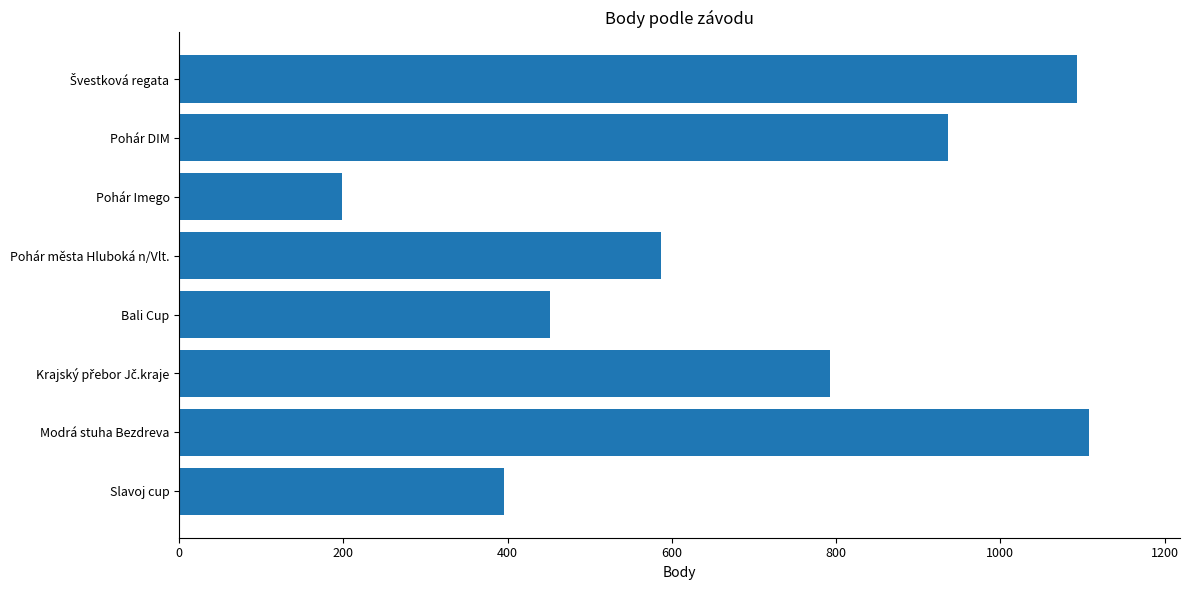

At which label is the value closest to 653?

Pohár města Hluboká n/Vlt.